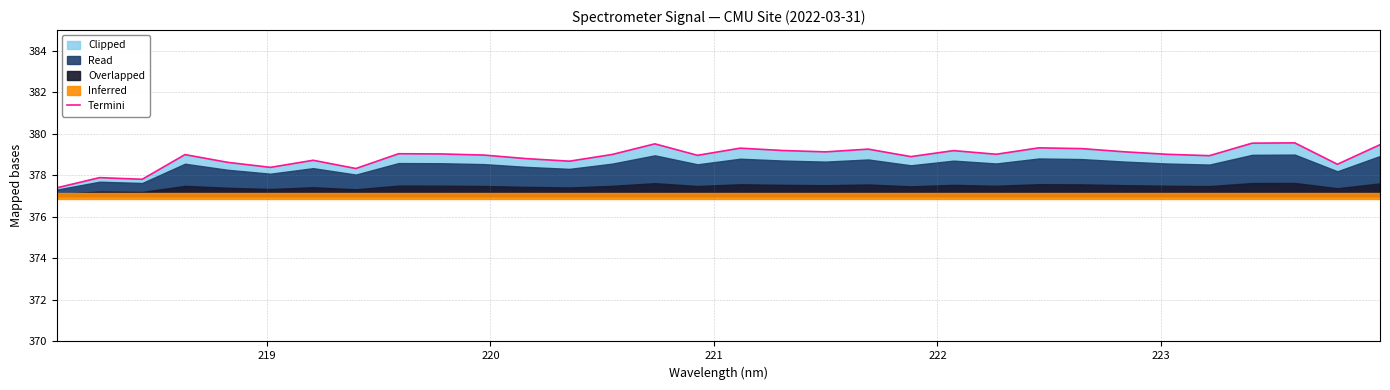

Where is the first local maximum?

219